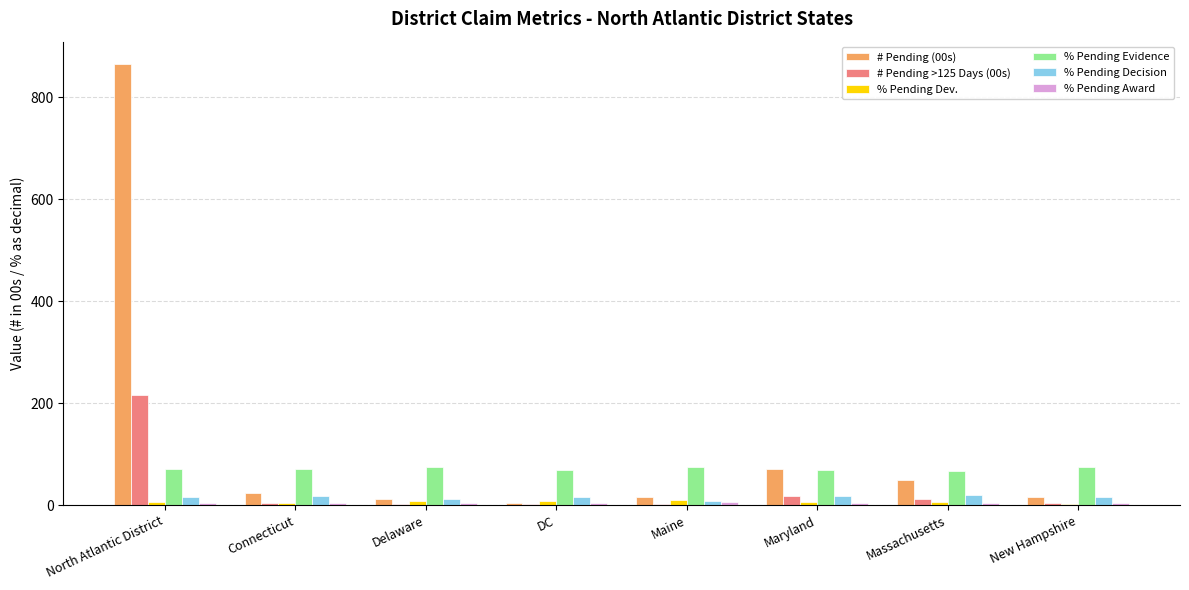

What is the greatest value displayed?

866.2